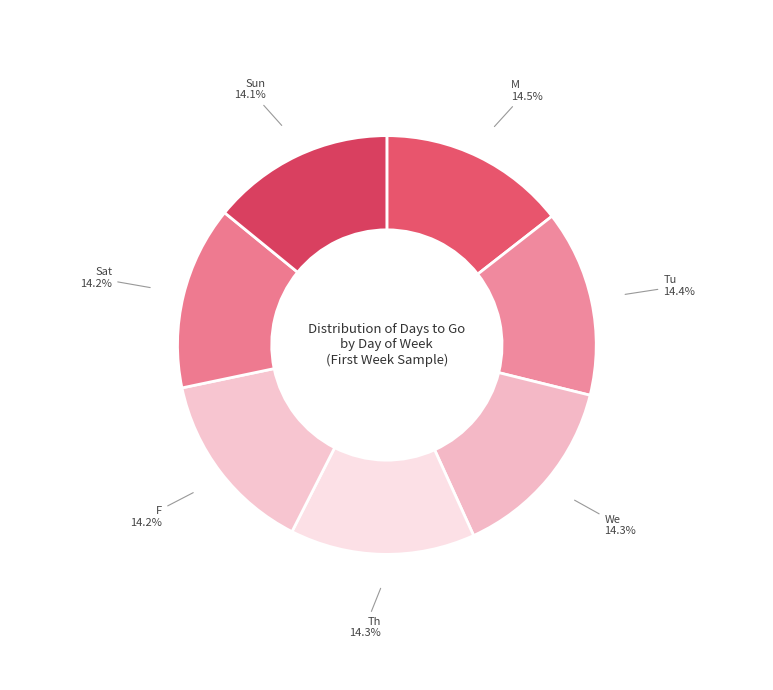

Count the number of slices in the pie.

7